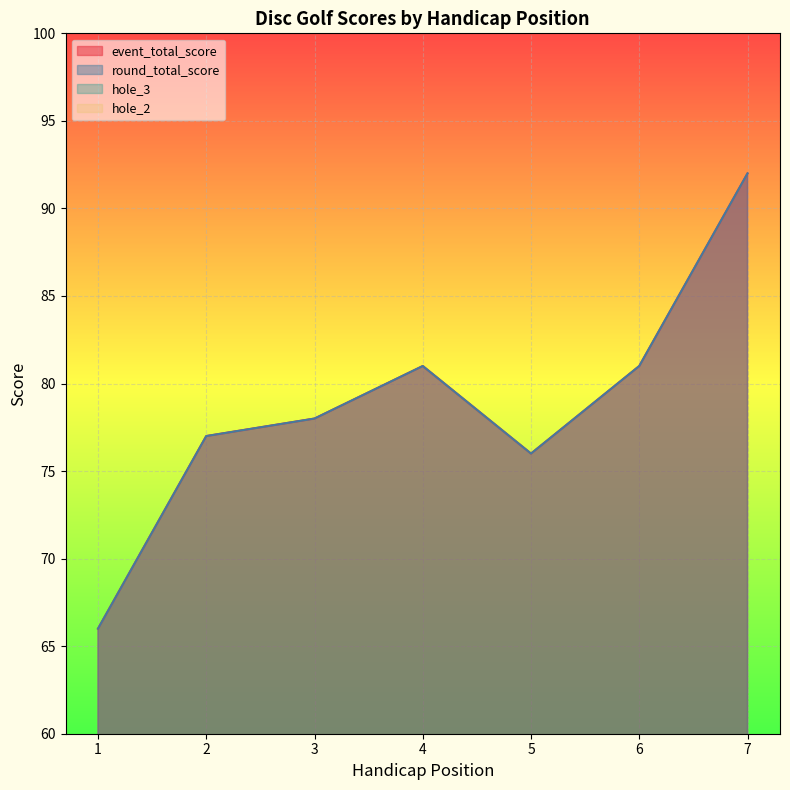

Between 5 and 3, which is larger?

3